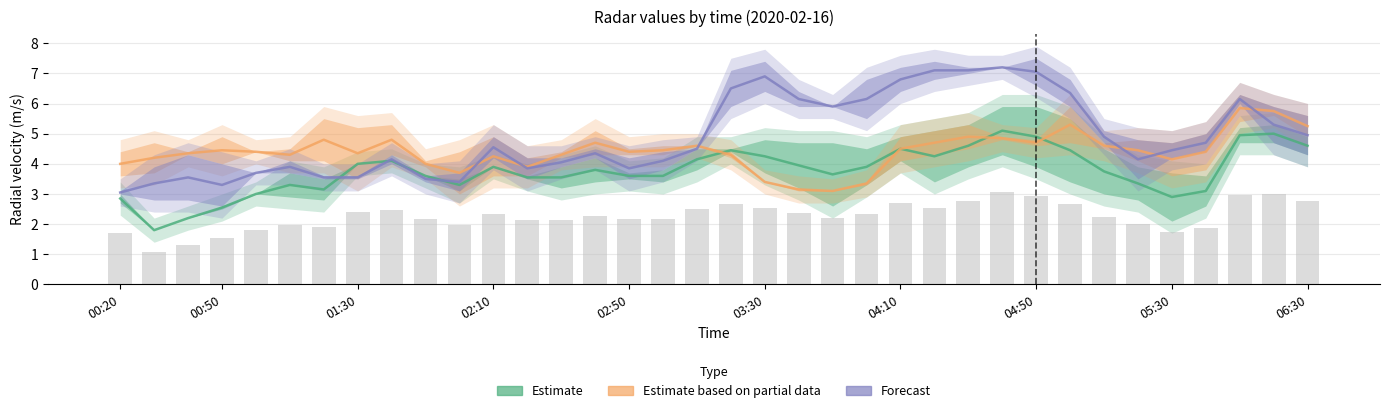

Is the value of Estimate based on partial data at 31 greater than the value of Estimate at 04:10?

Yes